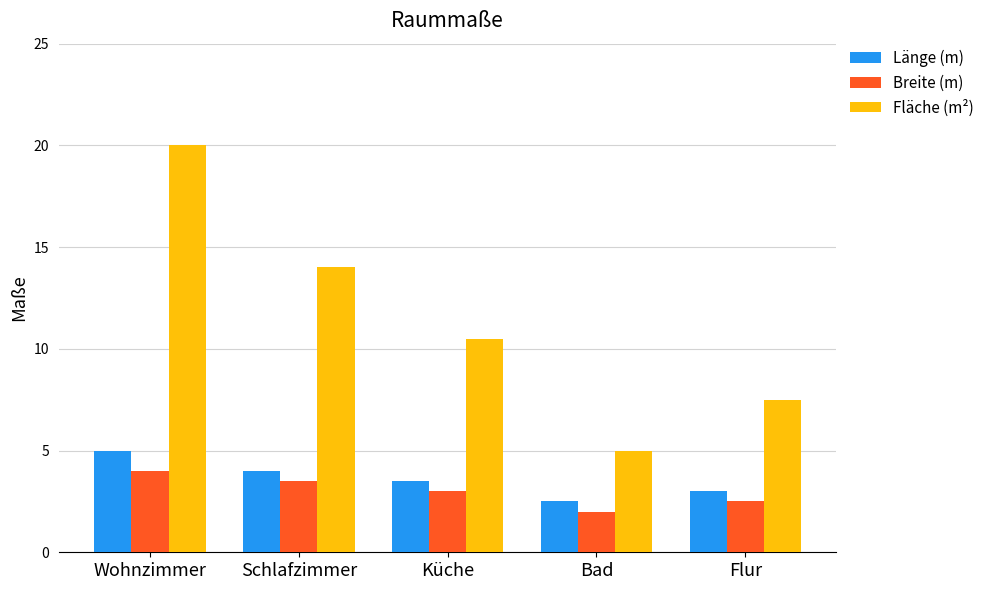

What is the average value of the Fläche (m²) series?

11.4